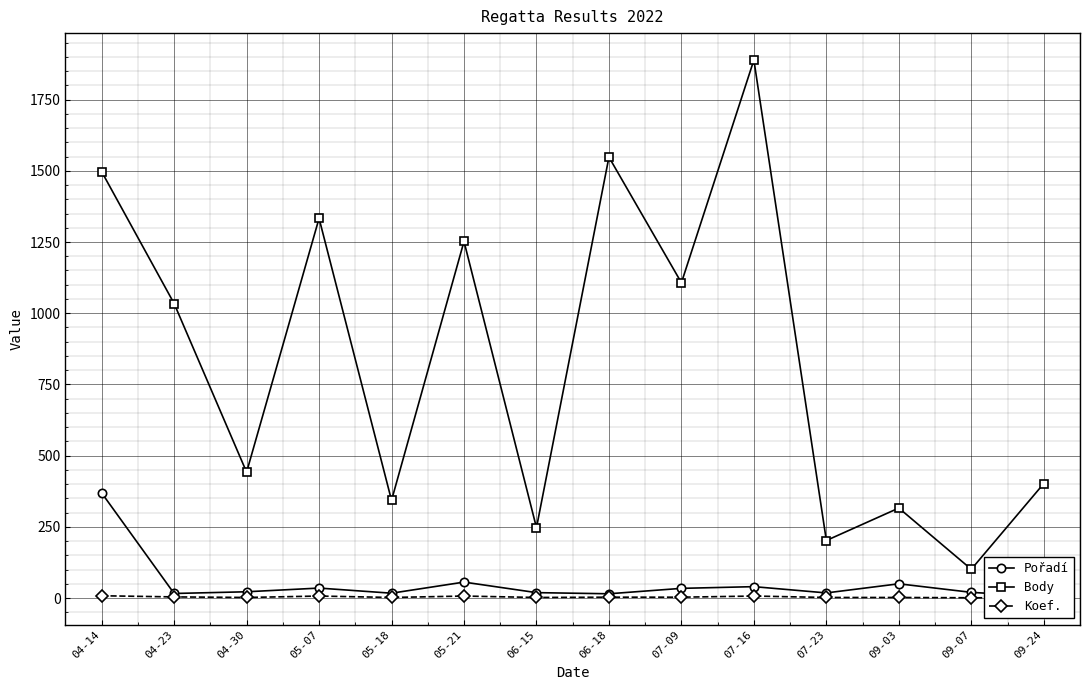

How many lines are shown in the chart?

3